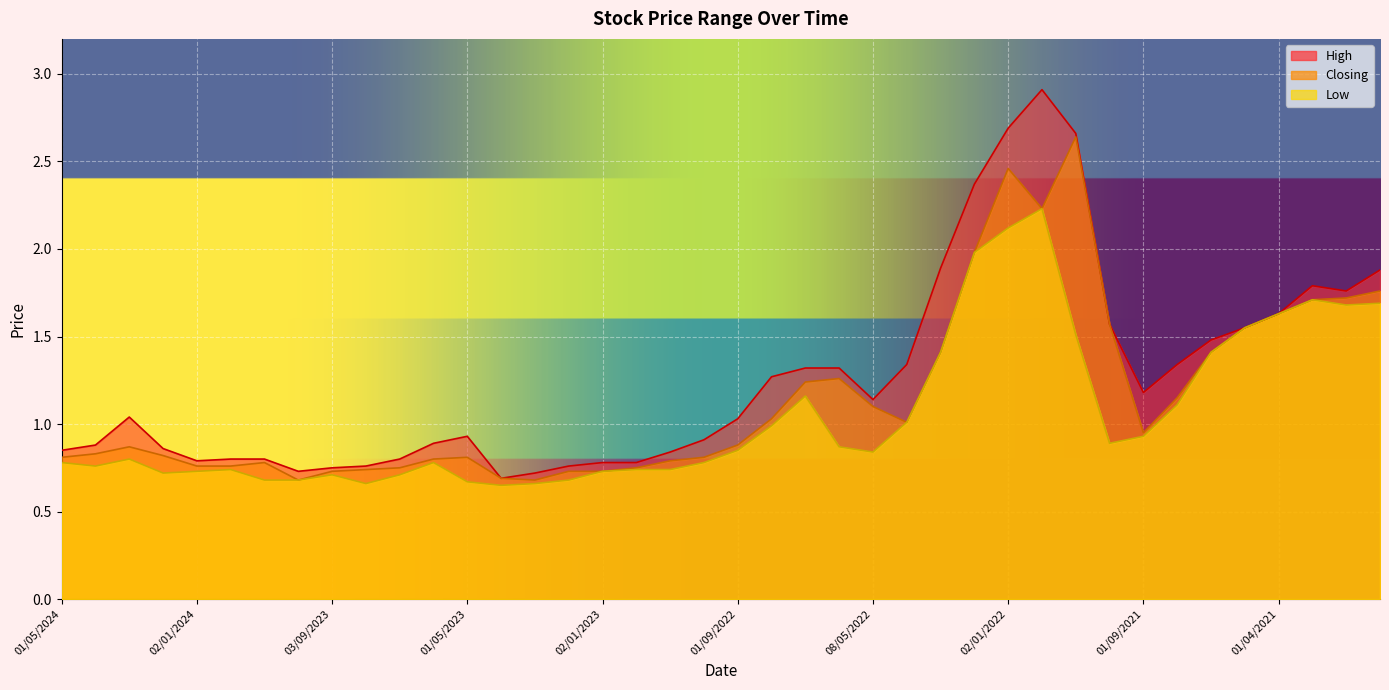

At which category is the sum across all series the highest?

01/12/2021